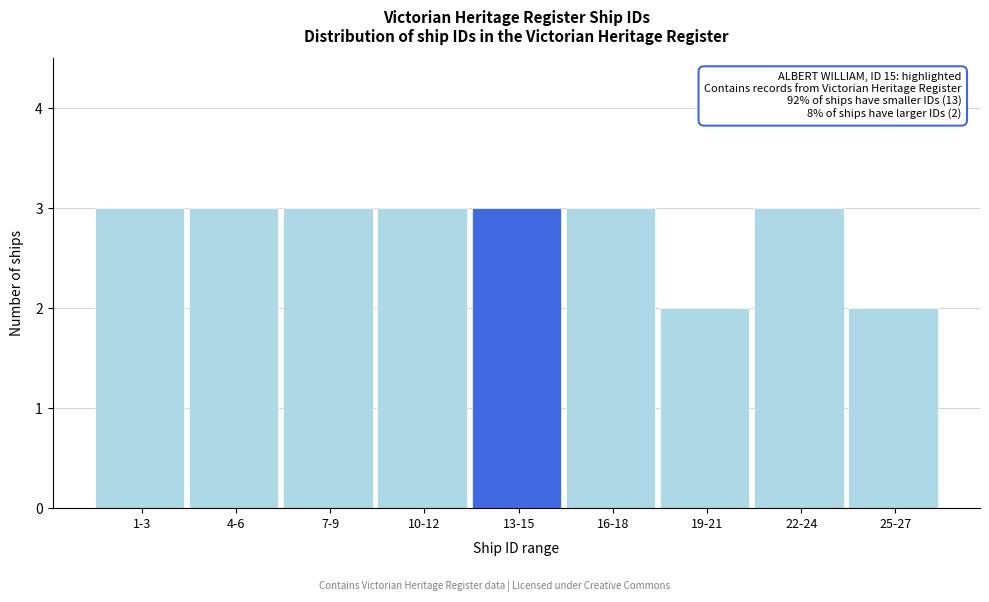

Reading right to left, transcribe all the data shown in this chart.

2	3	2	3	3	3	3	3	3